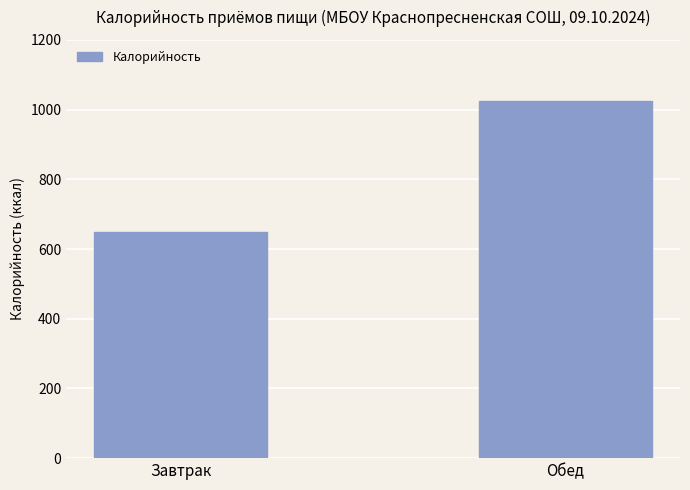

Which label corresponds to the smallest value in the chart?

Завтрак